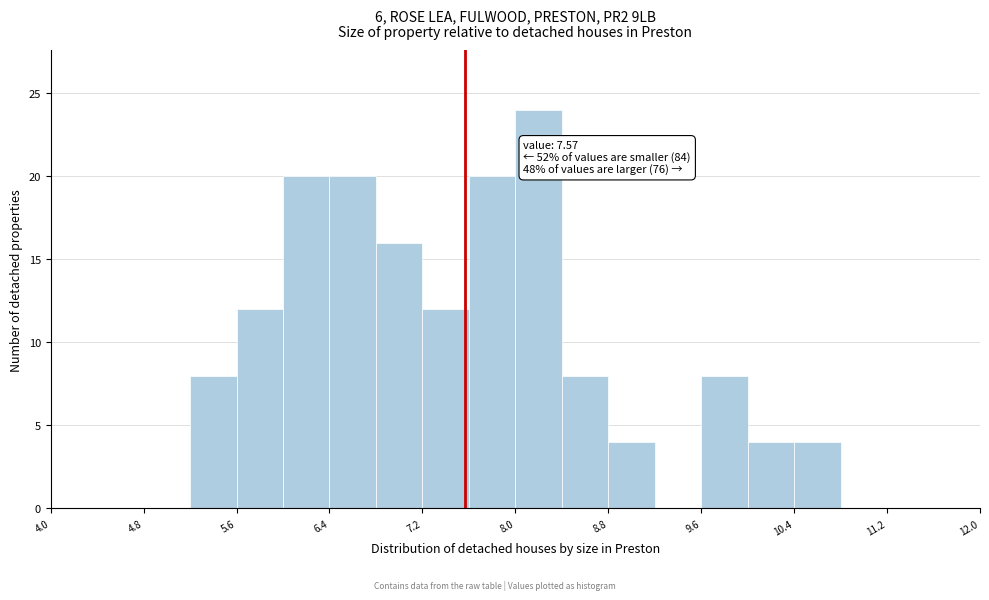

Over which range of the x-axis is the bar tallest?

8.0 to 8.4